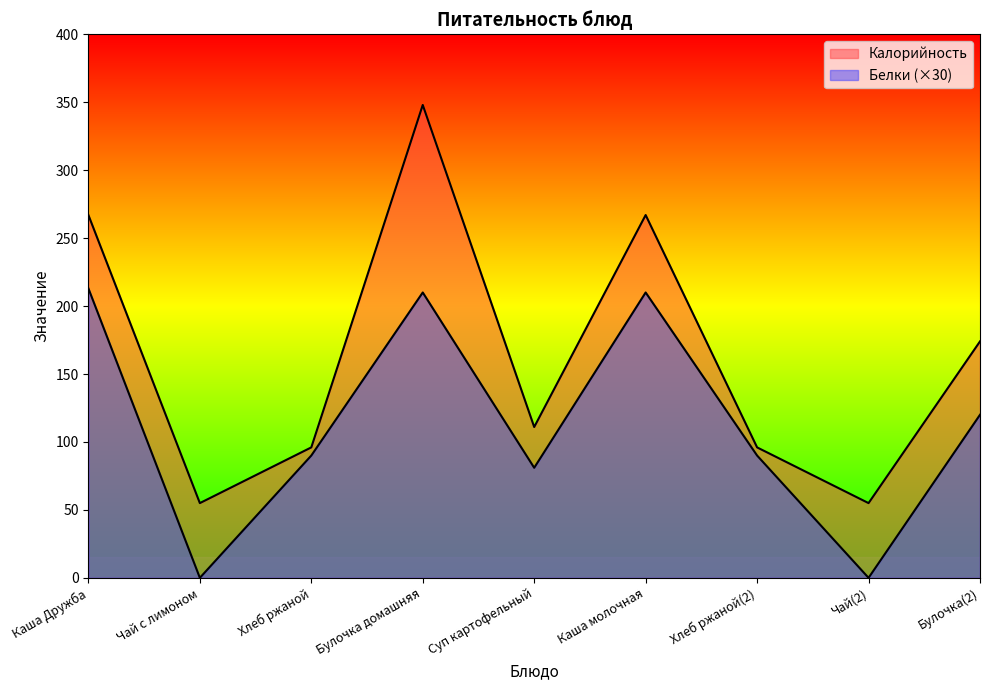

How many distinct data groups are displayed?

2